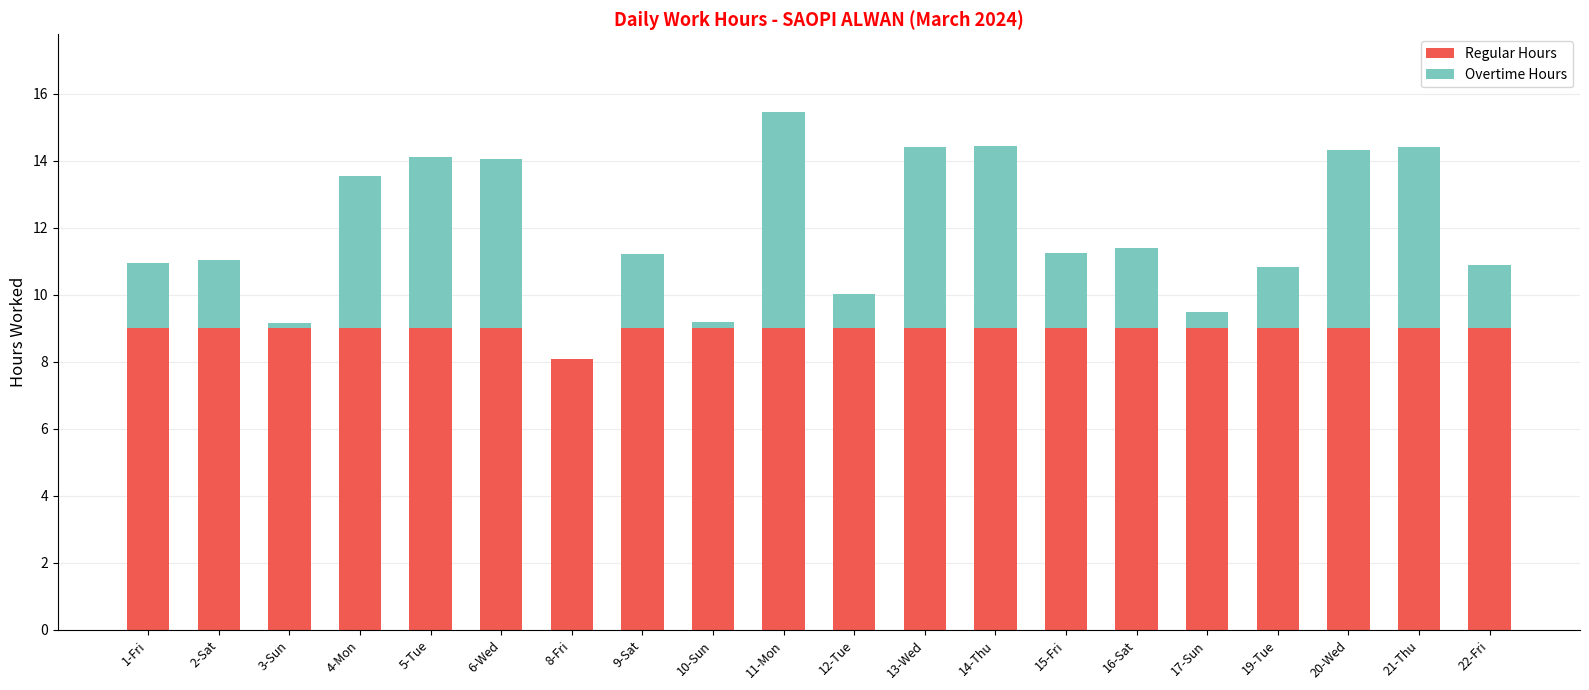

What is the total value across all series at 16-Sat?

11.4